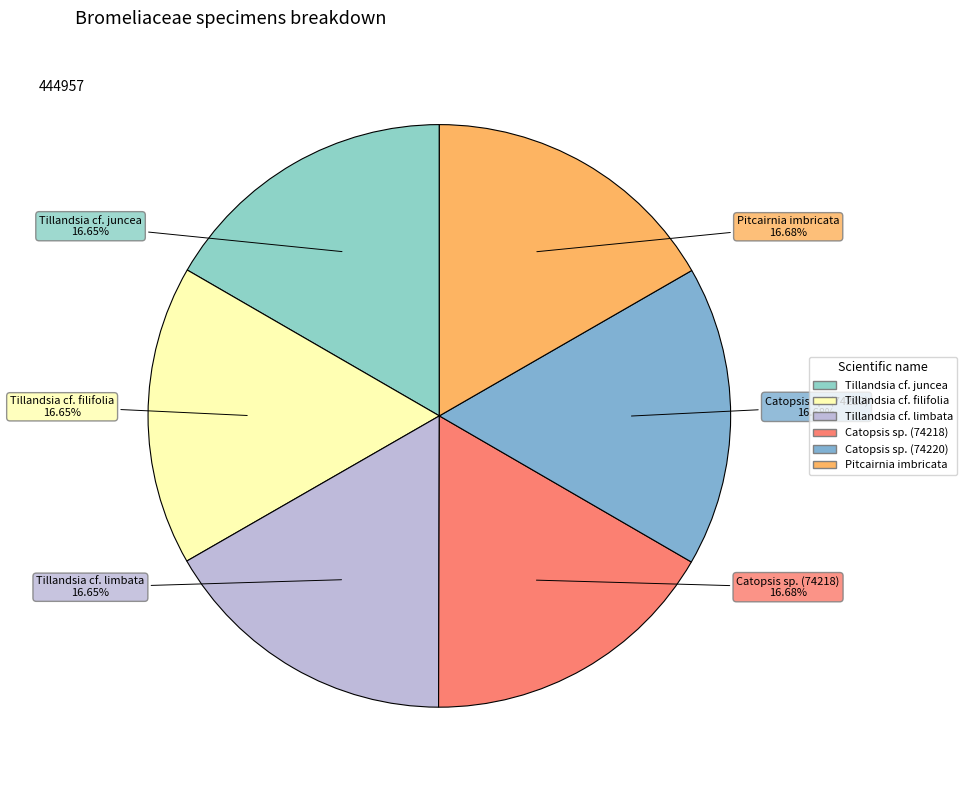

To the nearest percent, what is the combined percentage of Tillandsia cf. limbata and Catopsis sp. (74218)?

33%